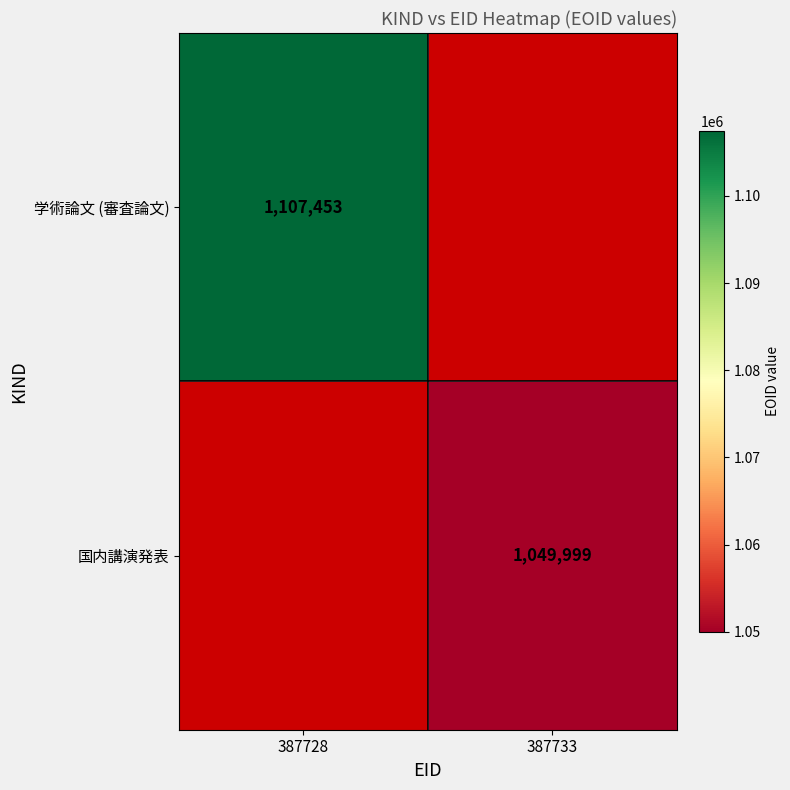

At which category does the chart reach its peak across all series?

387728